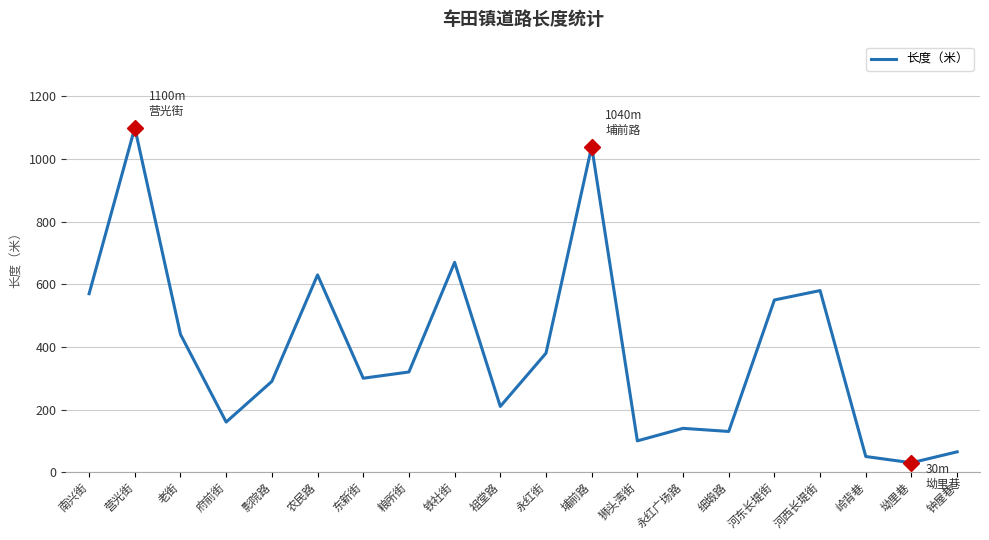

What is the greatest value displayed?

1100